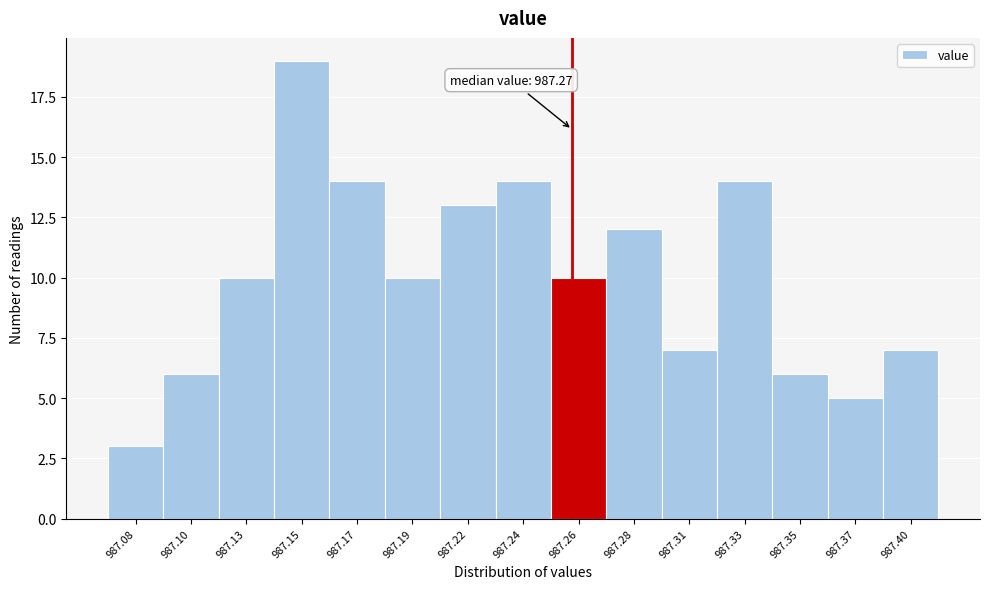

Reading left to right, extract all data points from this chart.

3	6	10	19	14	10	13	14	10	12	7	14	6	5	7